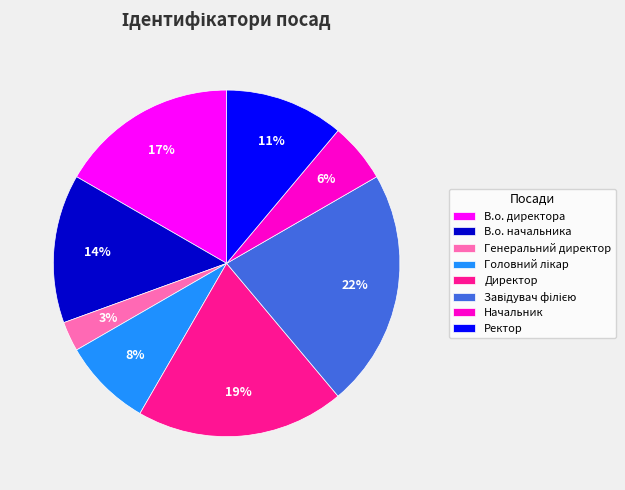

To the nearest percent, what is the average slice percentage?

12%